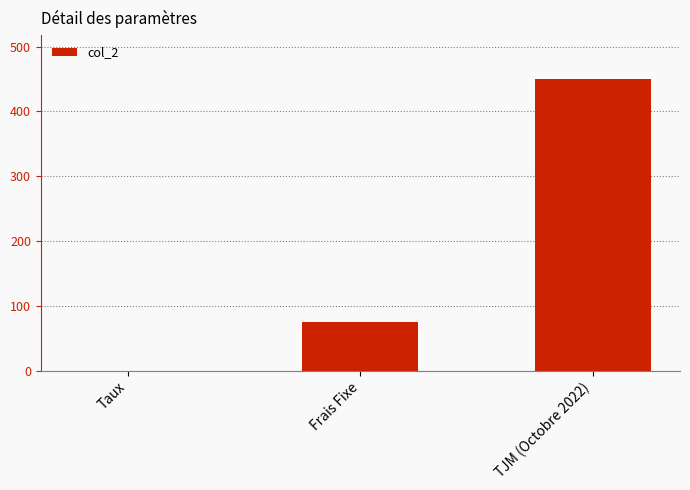

Reading left to right, extract all data points from this chart.

Taux=0.1	Frais Fixe=75.0	TJM (Octobre 2022)=450.0